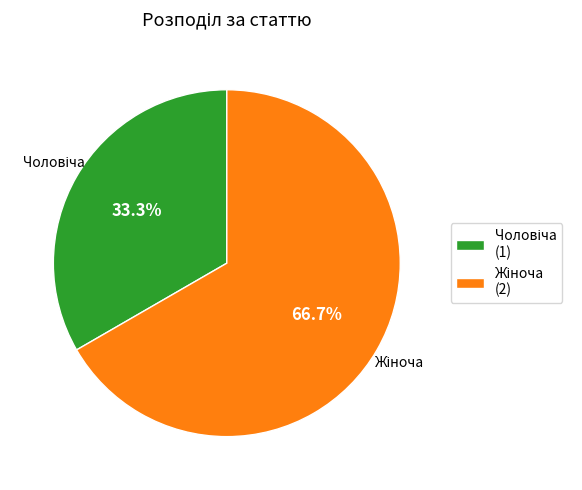

To the nearest percent, what is the average slice percentage?

50%